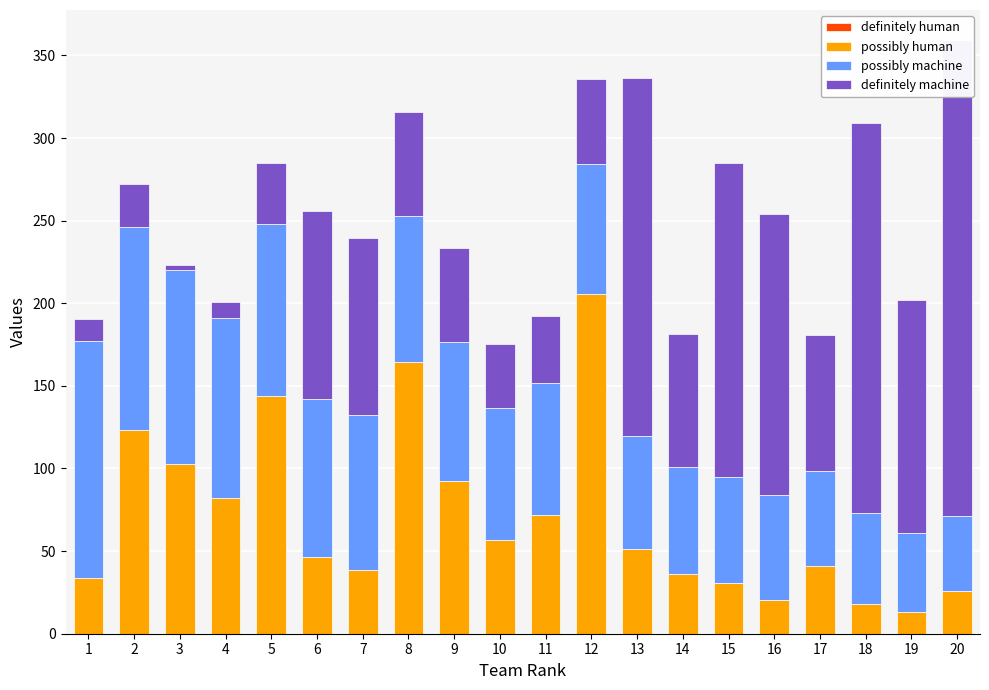

Are the bars grouped side by side (vs. stacked)?

Yes